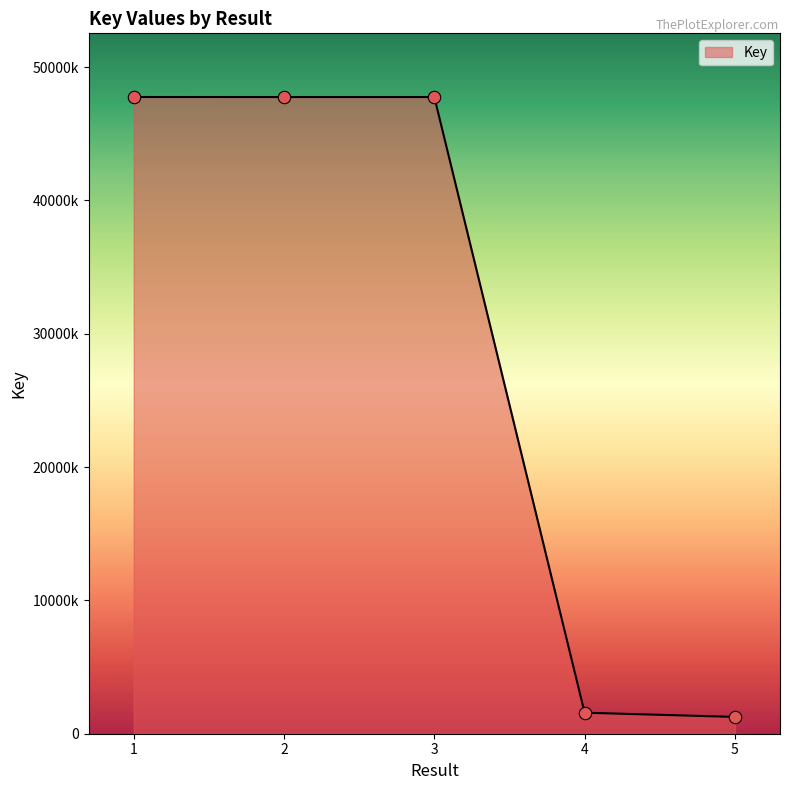

Does the chart have visible grid lines?

No